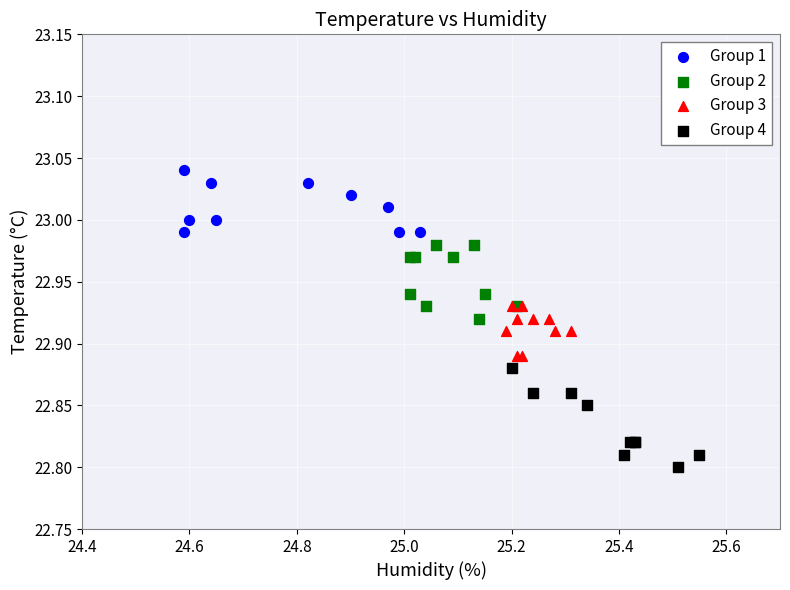

Which series contains the highest Y value?

Group 1